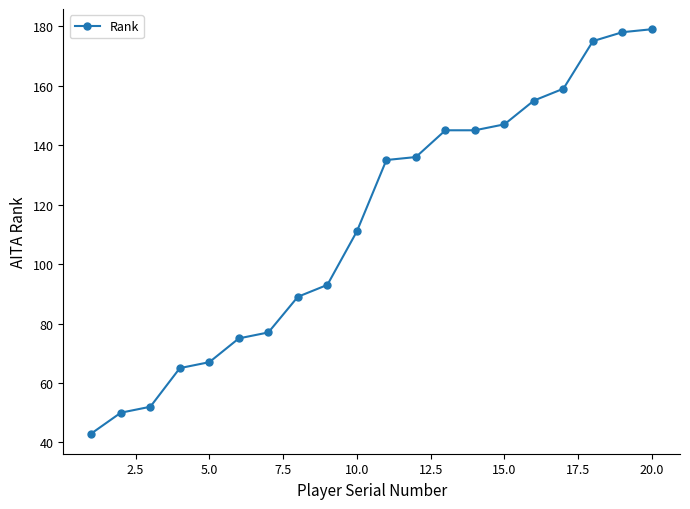

What is the sum of all values?

2276